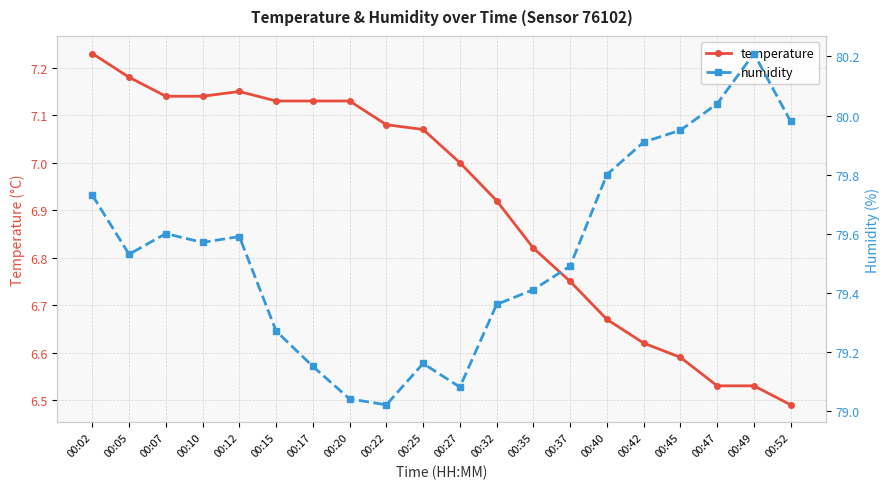

The temperature series shows 7.2 at 00:02. True or false?

True